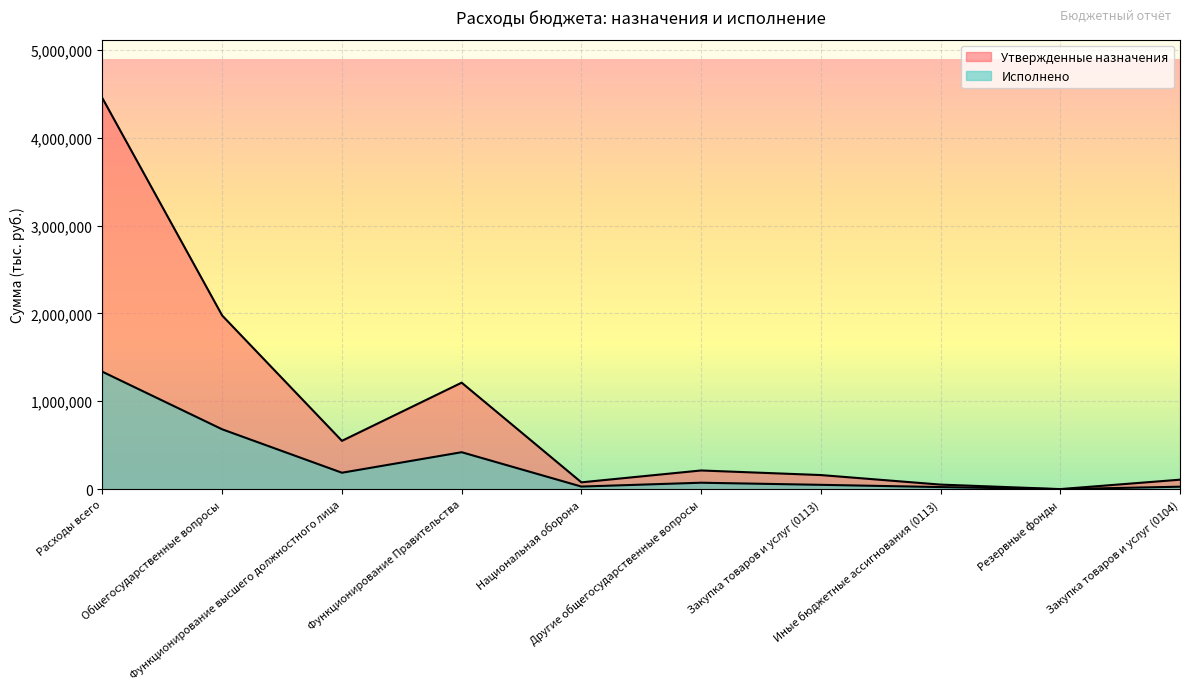

What are all the series names shown in the legend?

Утвержденные назначения, Исполнено